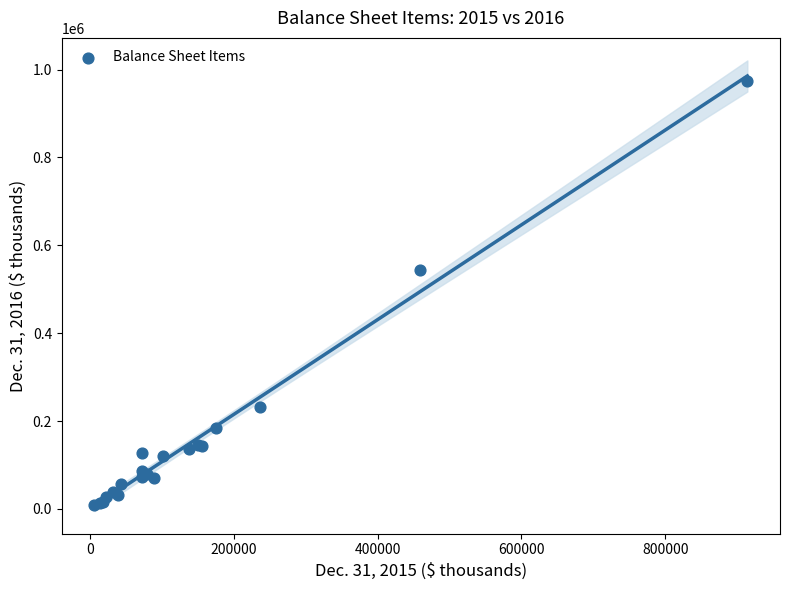

What Y value in the scatter plot is closest to 490503?

542656